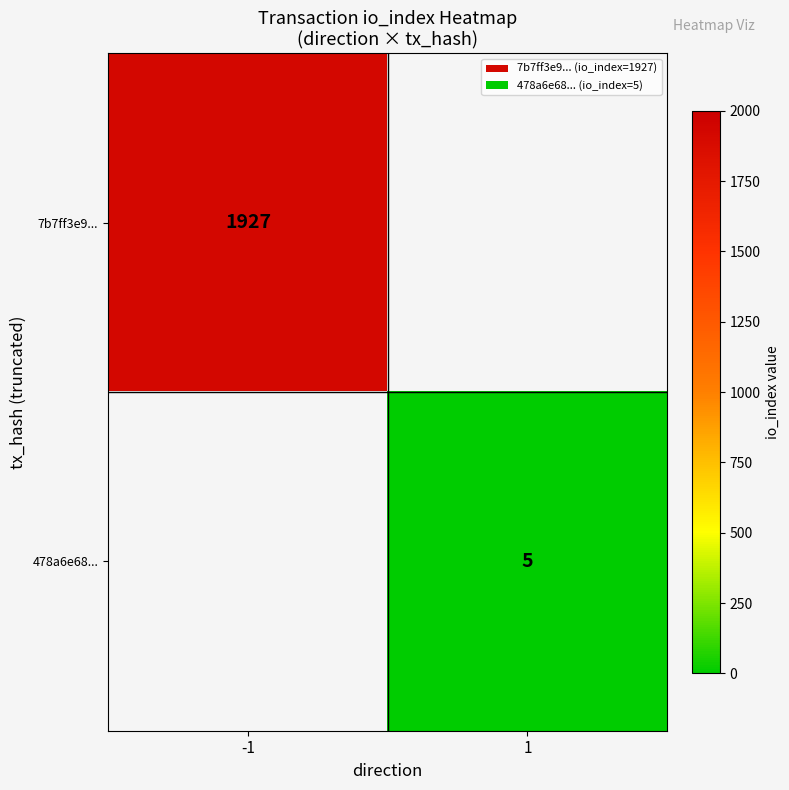

Which label corresponds to the largest value in the chart?

-1